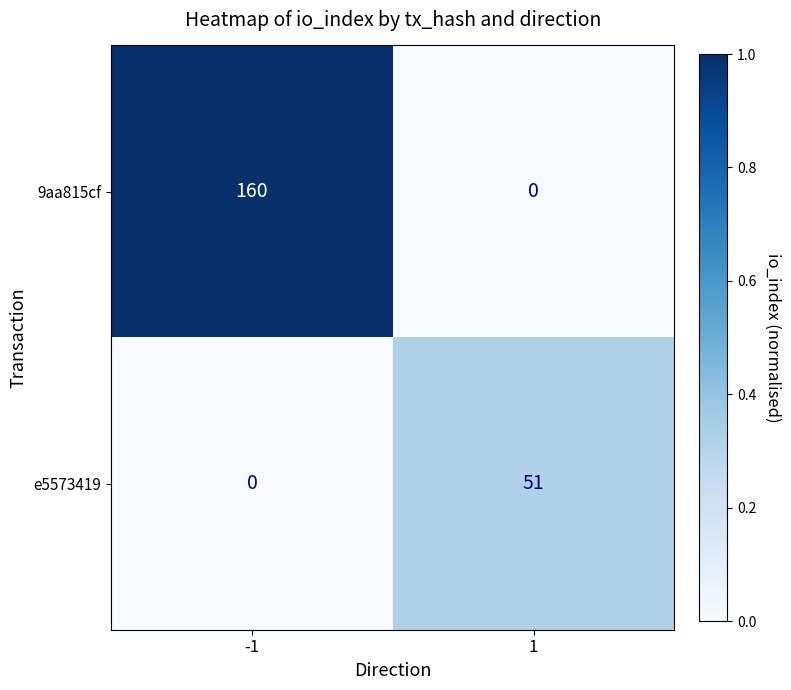

What is the average value of the 9aa815cf series?

80